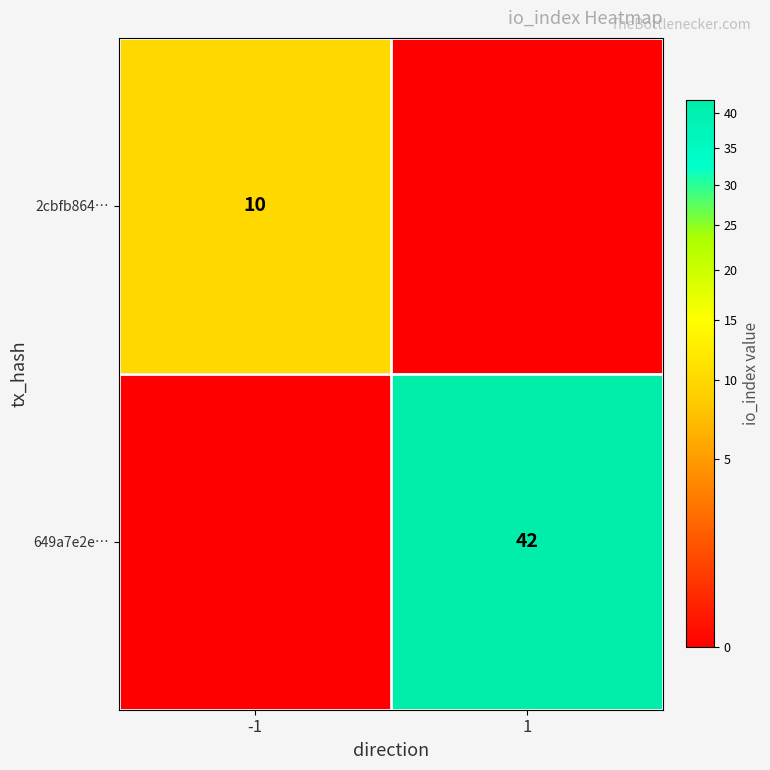

Is the value of 2cbfb864… at -1 greater than the value of 649a7e2e… at 1?

No